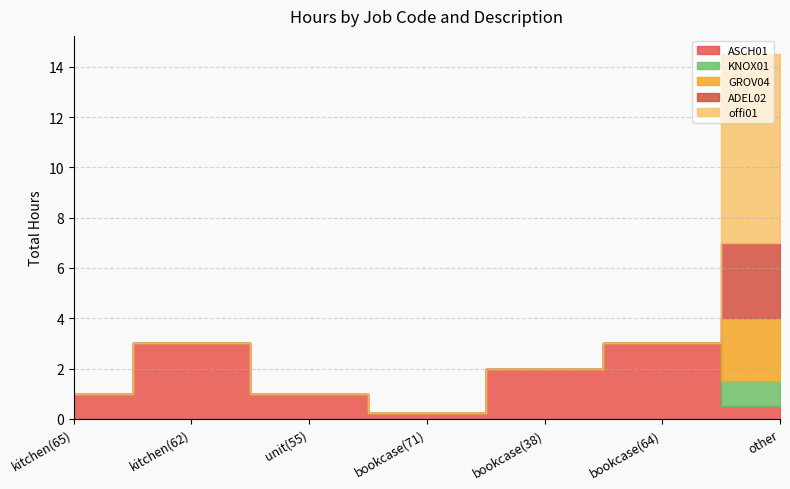

Which has a higher value, bookcase(64) or kitchen(62)?

bookcase(64)